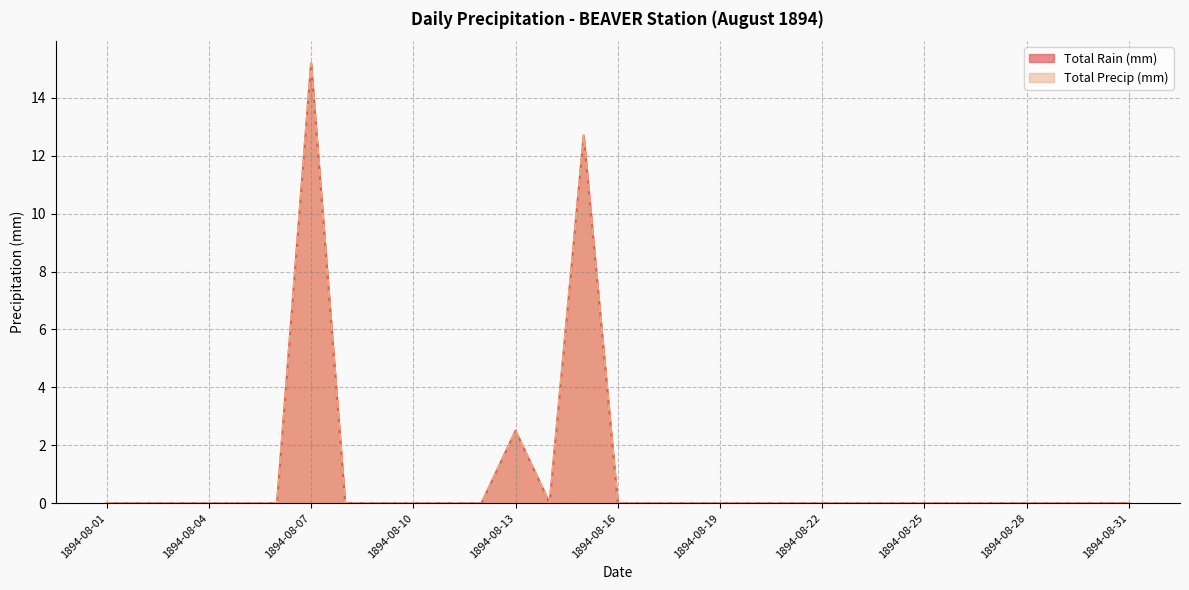

True or false: Total Rain (mm) and Total Precip (mm) intersect in this chart.

False